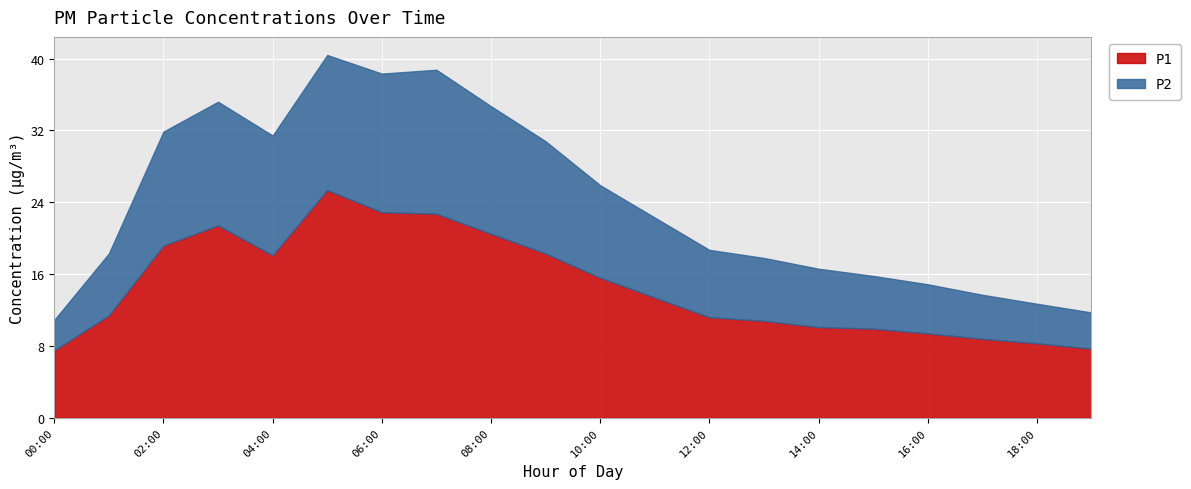

Between 06:00 and 14:00, which series saw the biggest shift?

P1